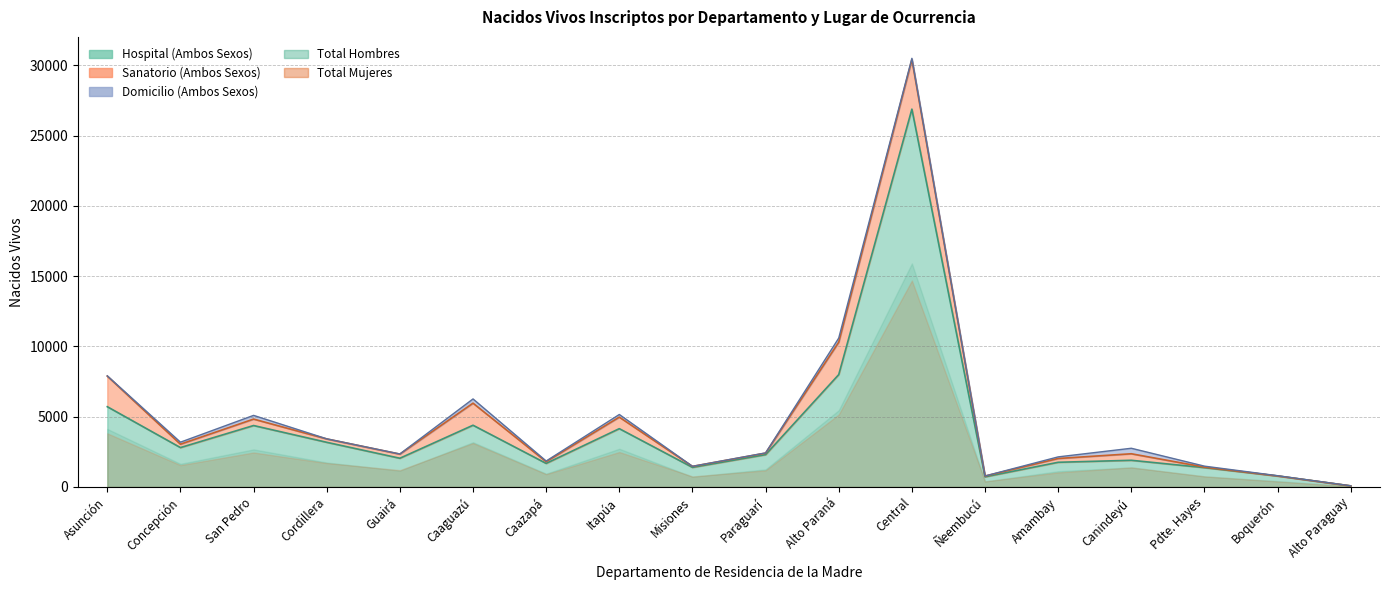

What is the approximate value of Total Mujeres at Paraguarí?

2405